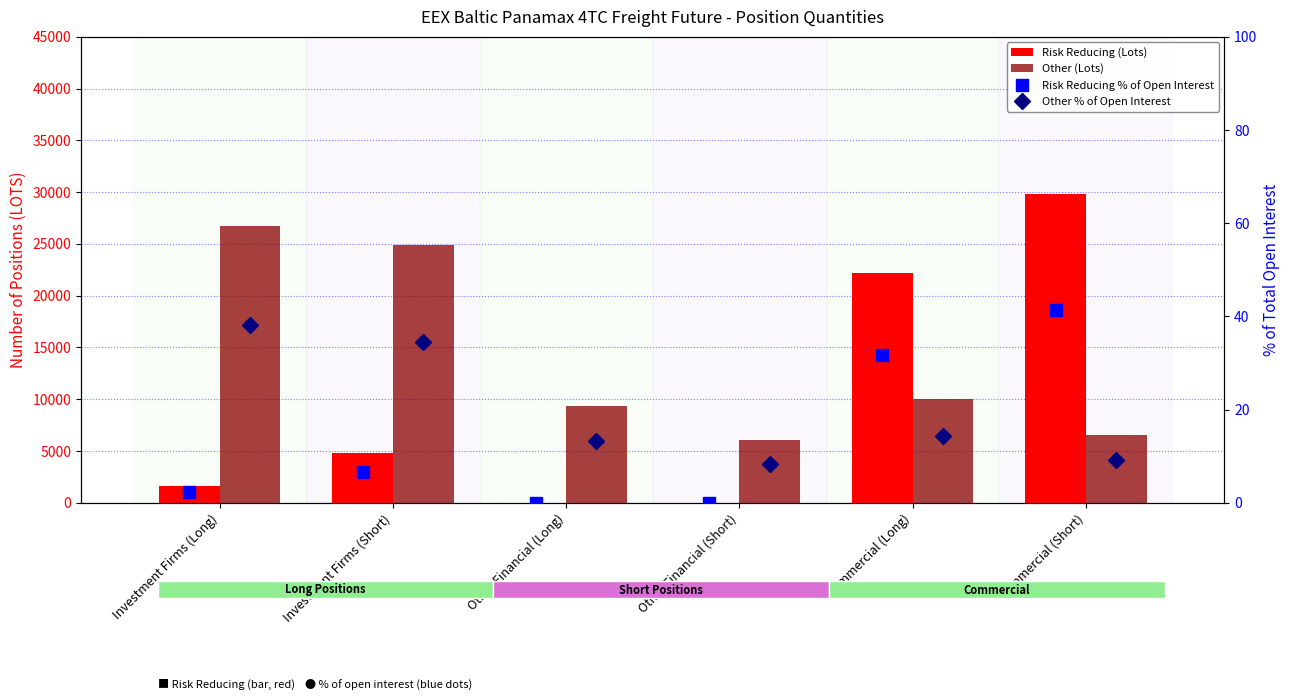

Reading right to left, transcribe all the data shown in this chart.

Risk Reducing (Lots): 29799.0	22212.9	0.0	0.0	4775.2	1600.9
Other (Lots): 6555.0	10035.0	6056.0	9339.0	24873.7	26707.6
Risk Reducing % of Open Interest: 41.4	31.7	0.0	0.0	6.6	2.3
Other % of Open Interest: 9.1	14.3	8.4	13.3	34.5	38.1